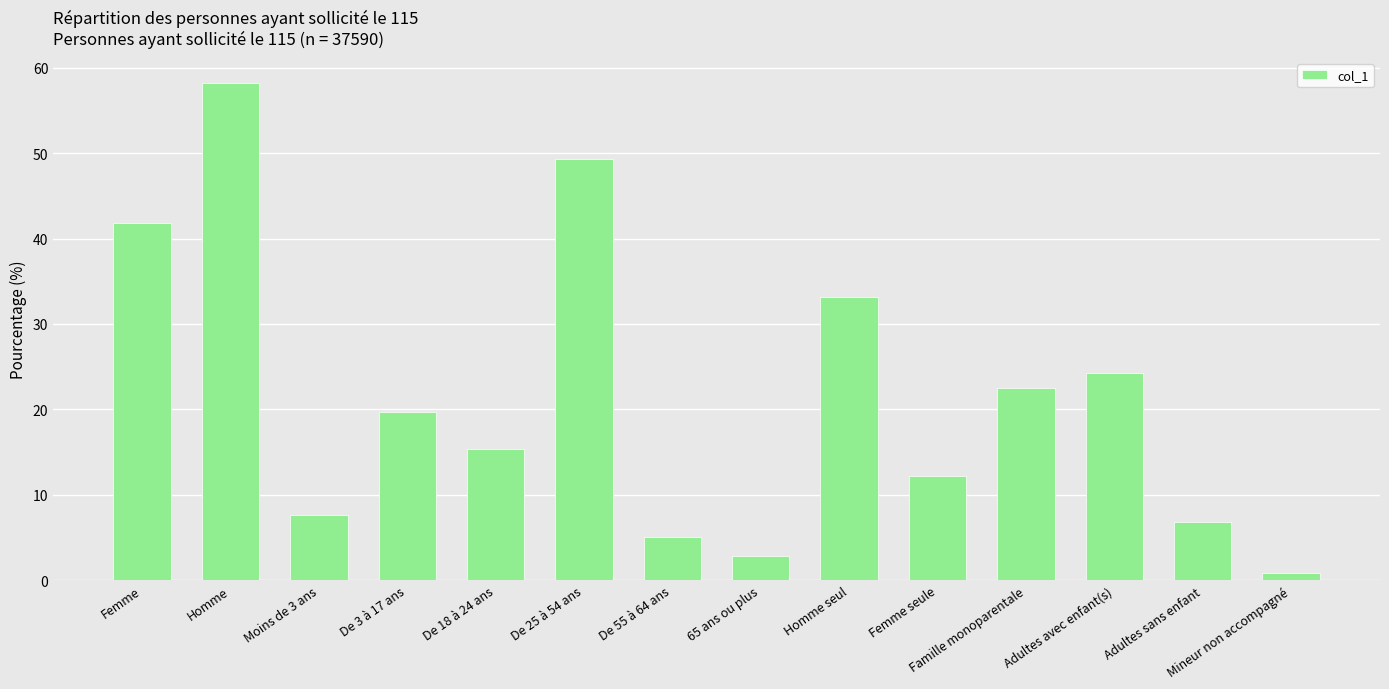

True or false: the data shows 0.9 at Mineur non accompagné.

True